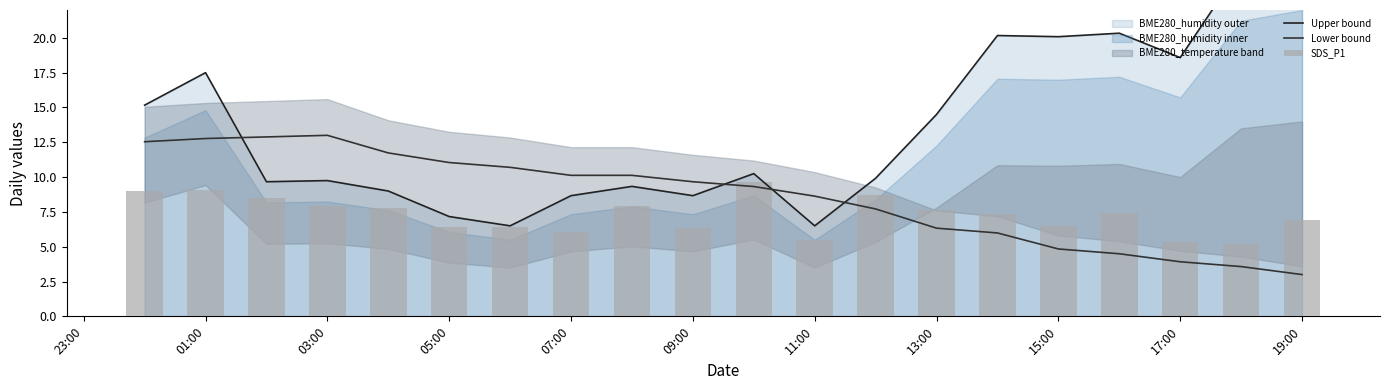

How many categories are shown in the chart?

20